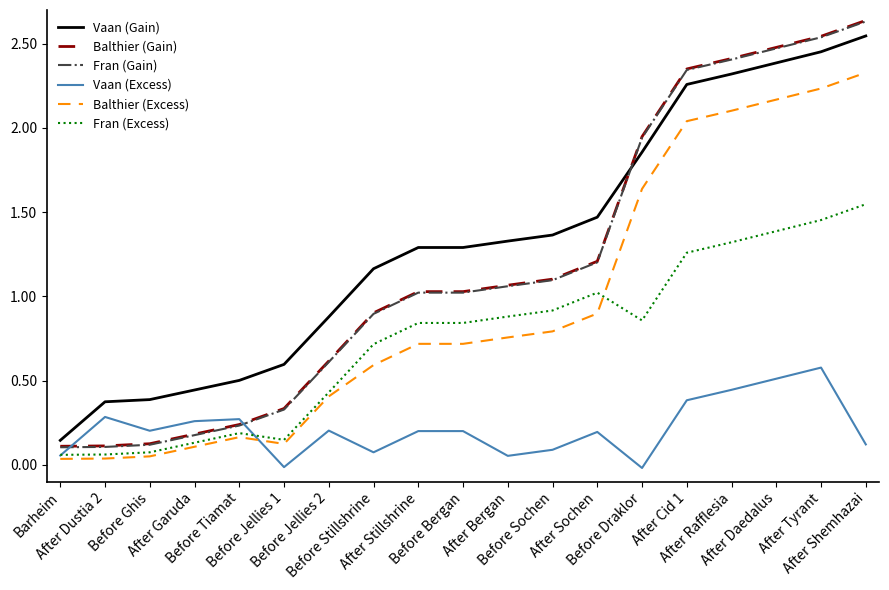

How many positive values does the Vaan (Excess) series have?

17